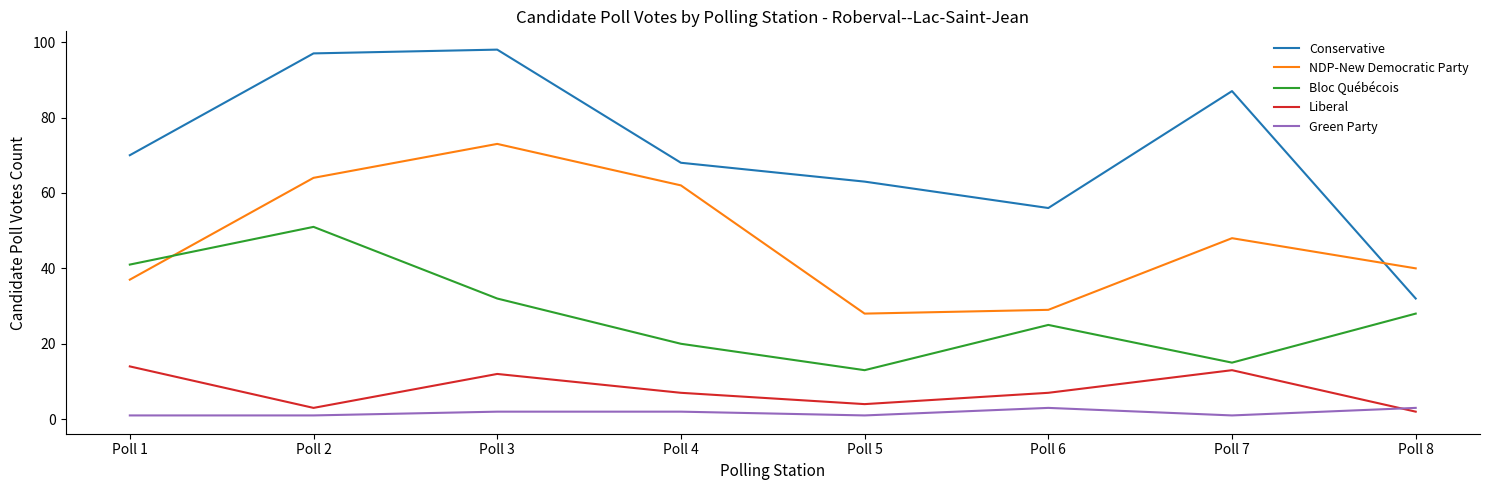

How many lines are shown in the chart?

5